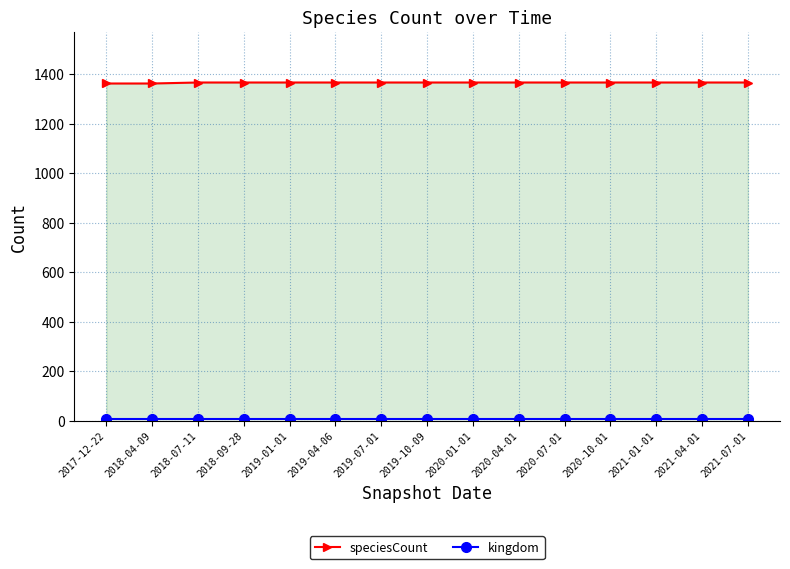

How many lines are shown in the chart?

2